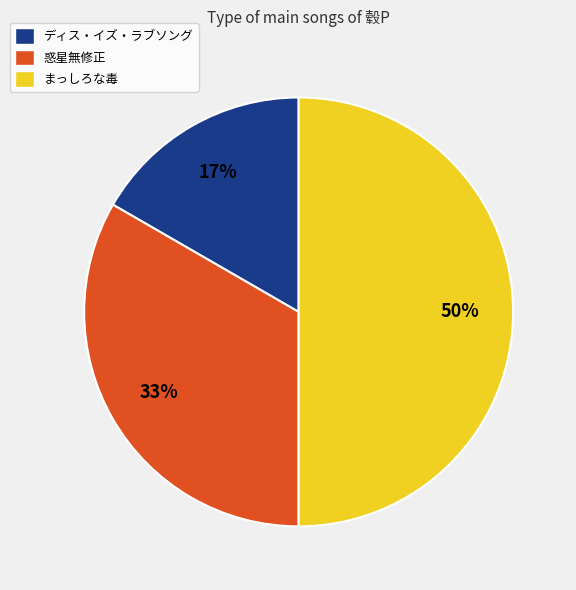

Does ディス・イズ・ラブソング account for over 50% of the chart?

No